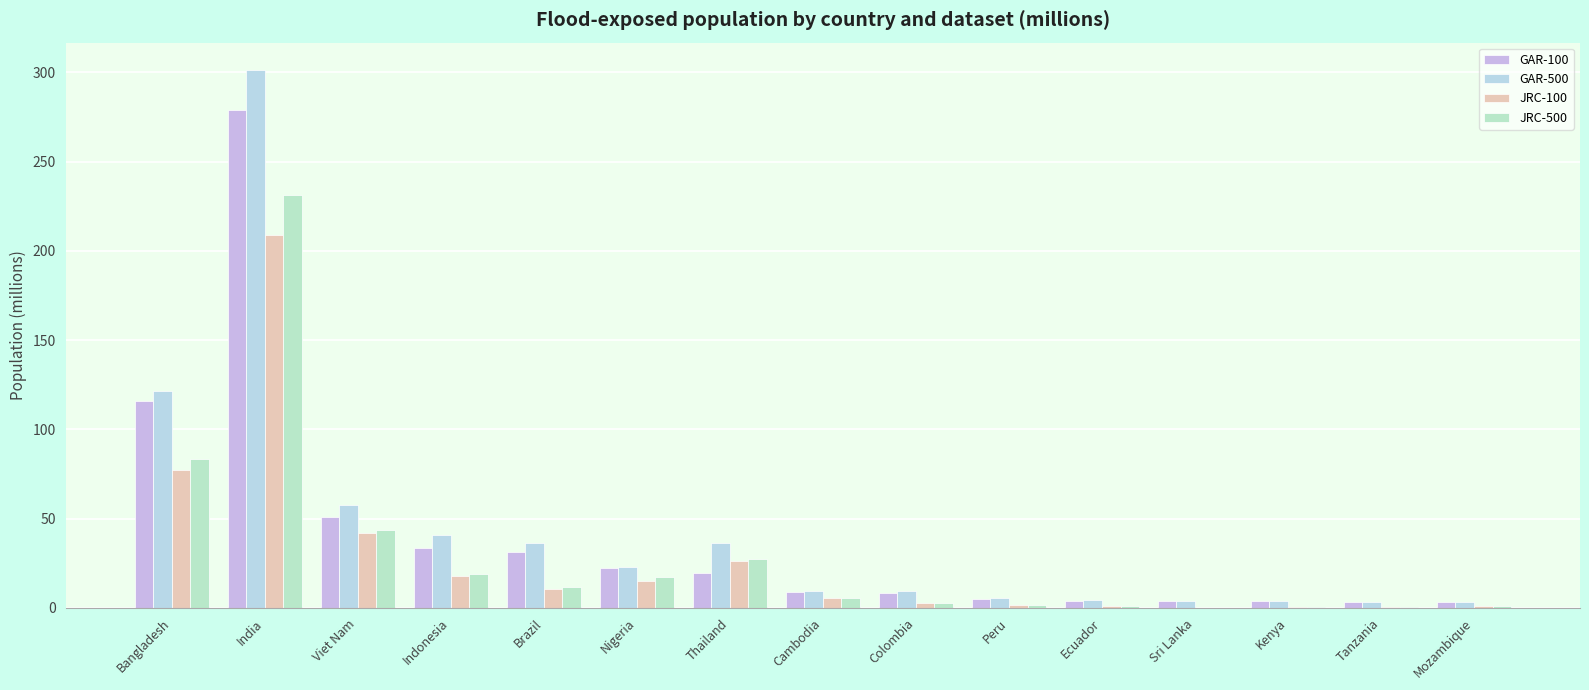

What is the total value across all series at Colombia?

23.2